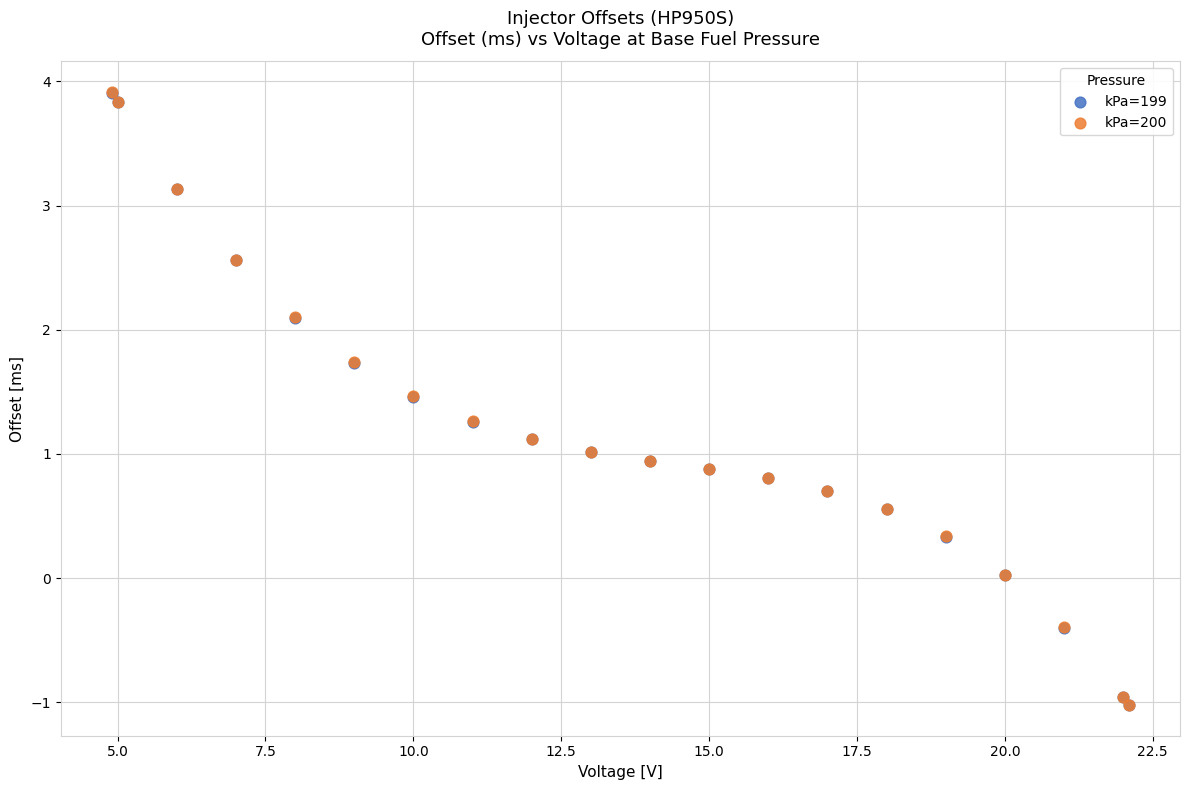

What are all the series names shown in the legend?

kPa=199, kPa=200